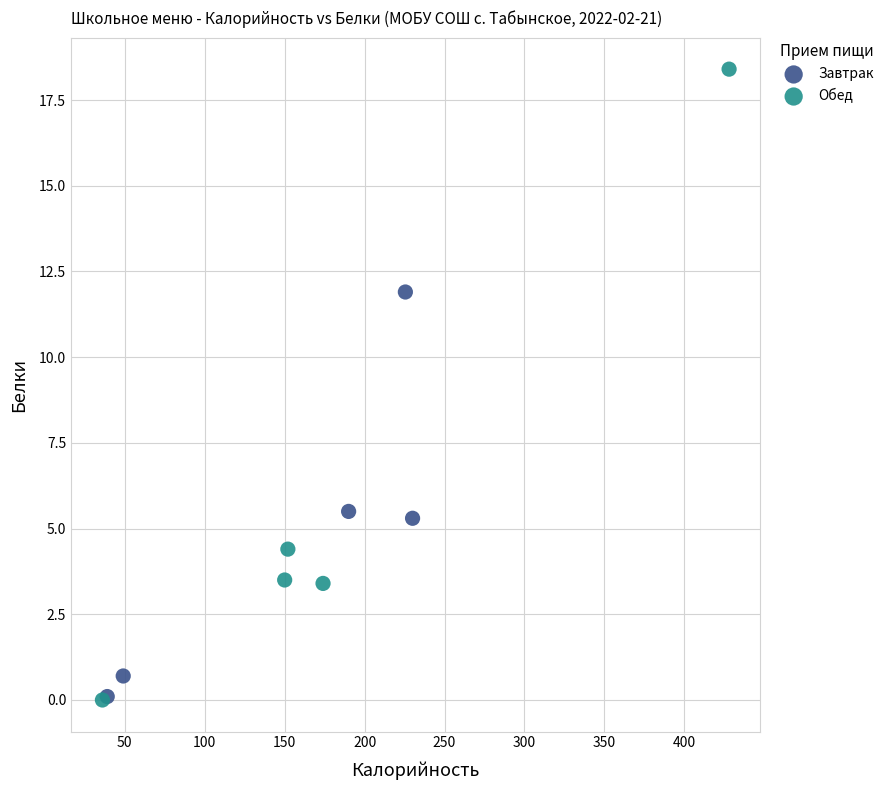

Which series contains the highest Y value?

Обед